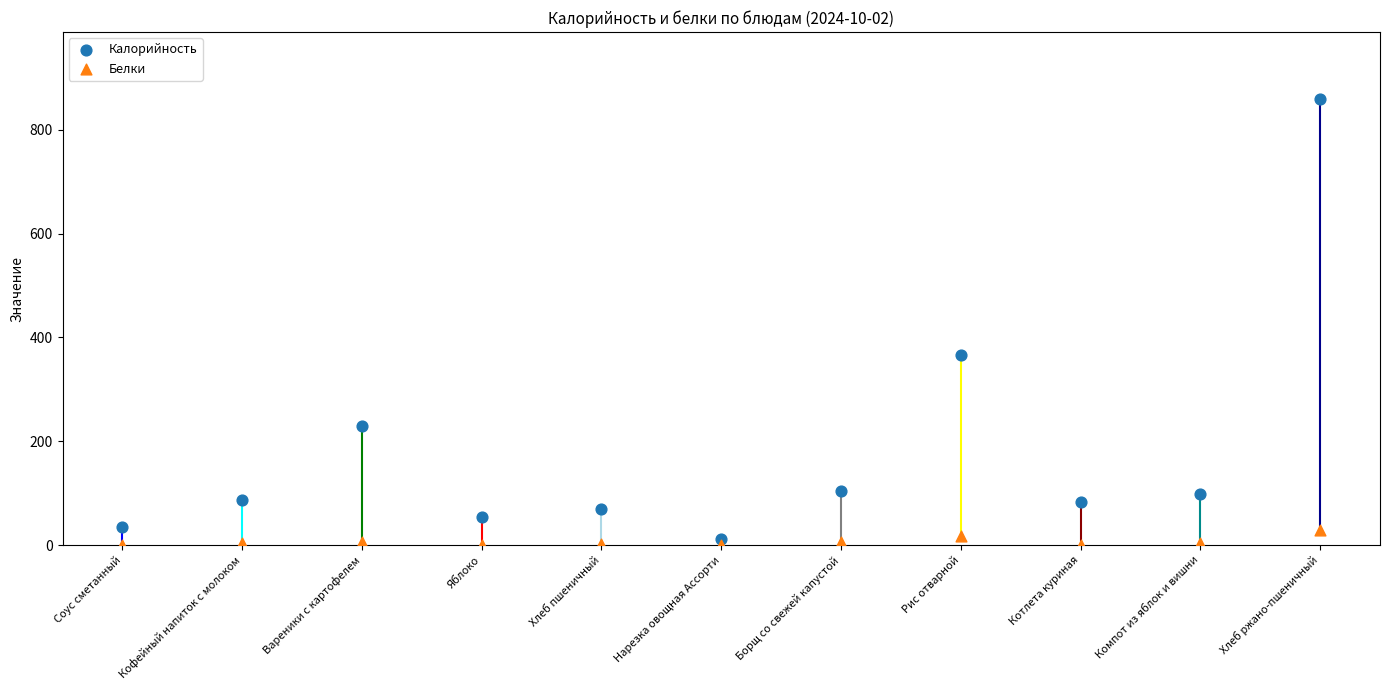

Across all data points, what is the range of Y values (max minus min)?

859.0